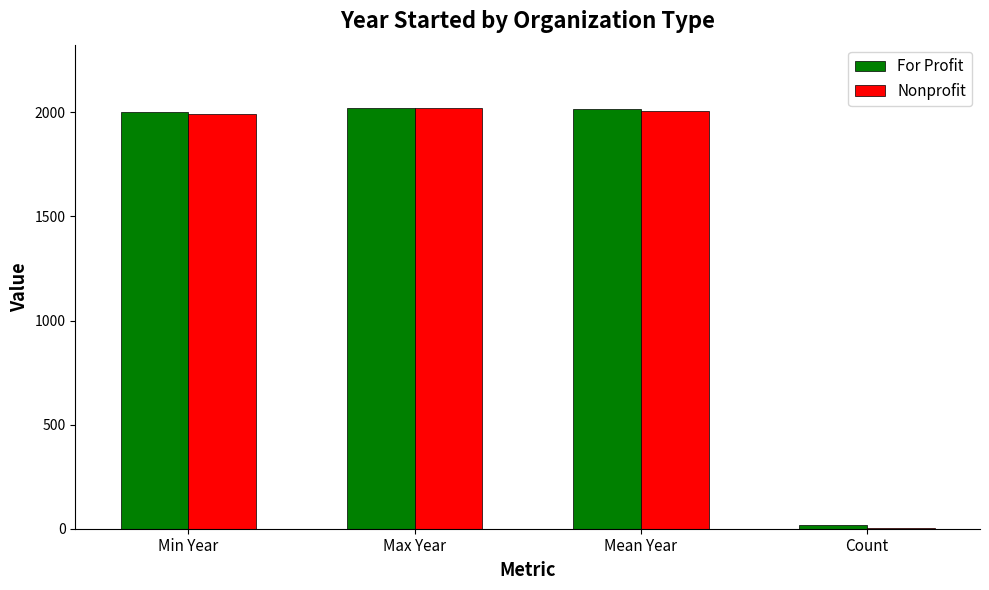

True or false: For Profit has a value of 2022 at Max Year.

True